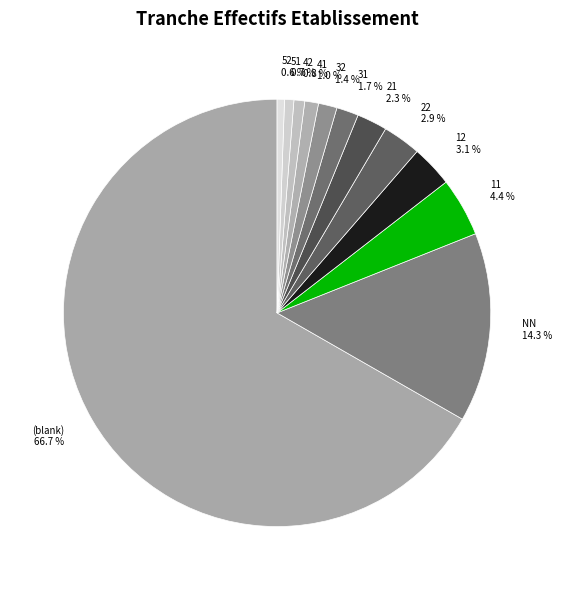

Is it true that 32 is 1% of the pie?

True